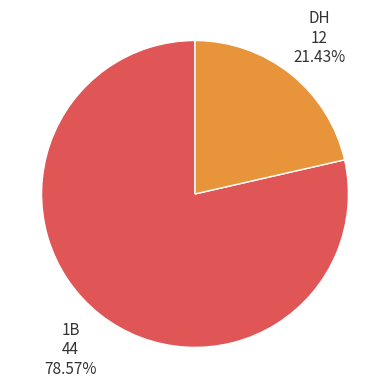

Is it true that 1B is 66% of the pie?

False